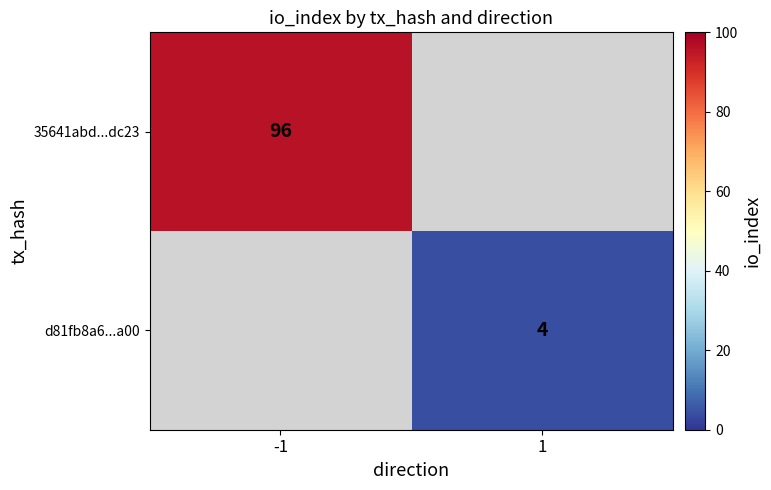

Is it true that d81fb8a6...a00 equals 5.5 at 1?

False